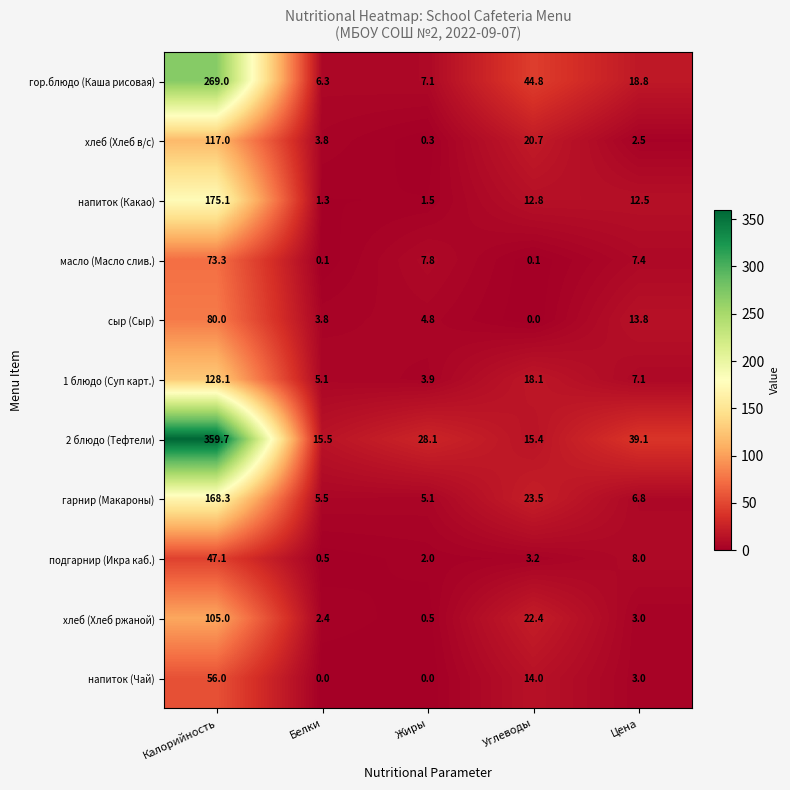

True or false: подгарнир (Икра каб.) has a value of 2.0 at Жиры.

True